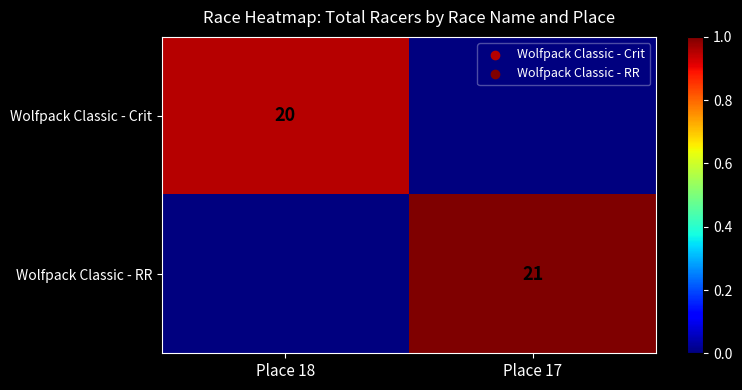

The Wolfpack Classic - RR series shows 21 at Place 17. True or false?

True